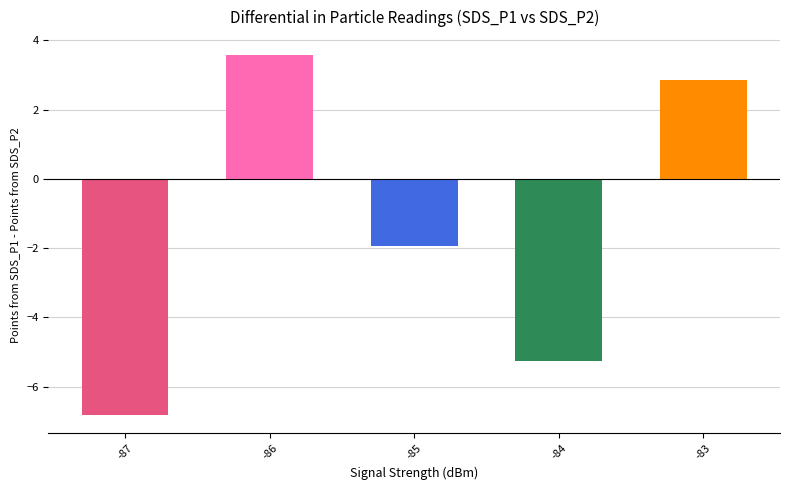

What is the change in value from -86 to -84?

-8.8